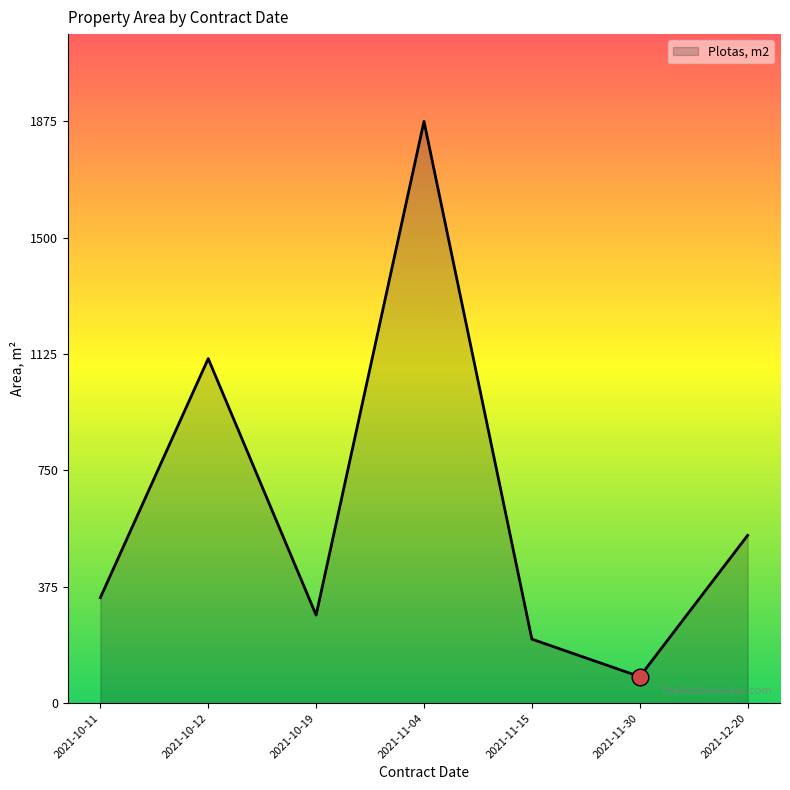

What is the sum of all values?

4442.4